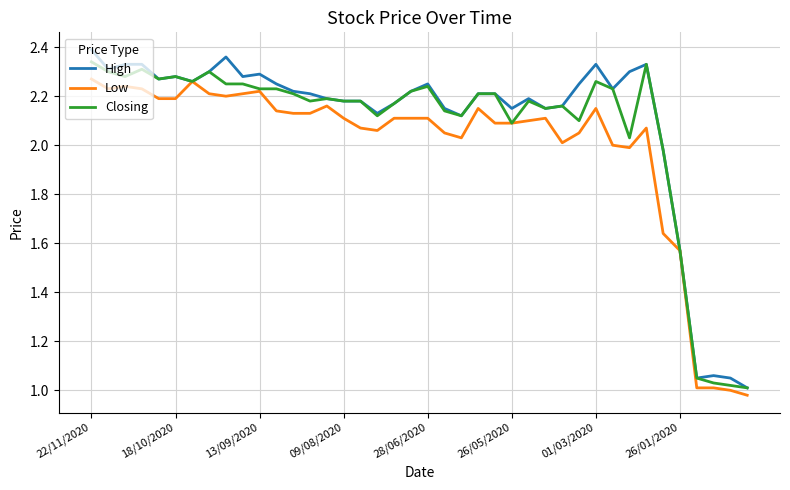

True or false: High and Low intersect in this chart.

False